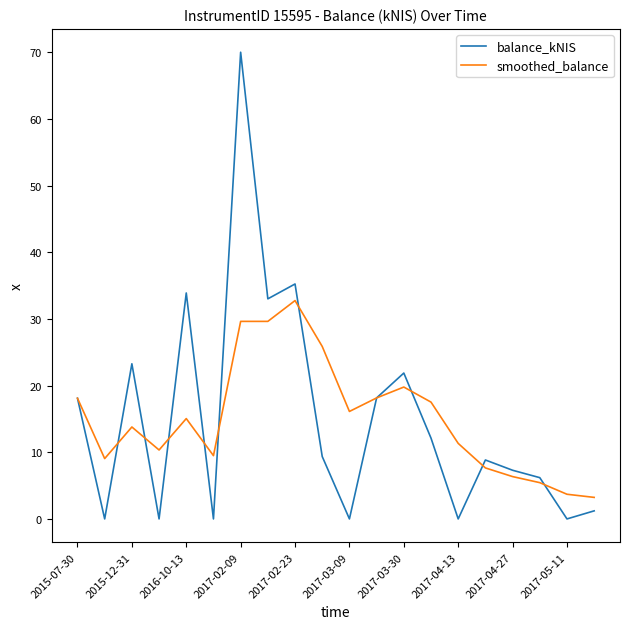

Rank the series by their maximum value, from lowest to highest.

smoothed_balance, balance_kNIS